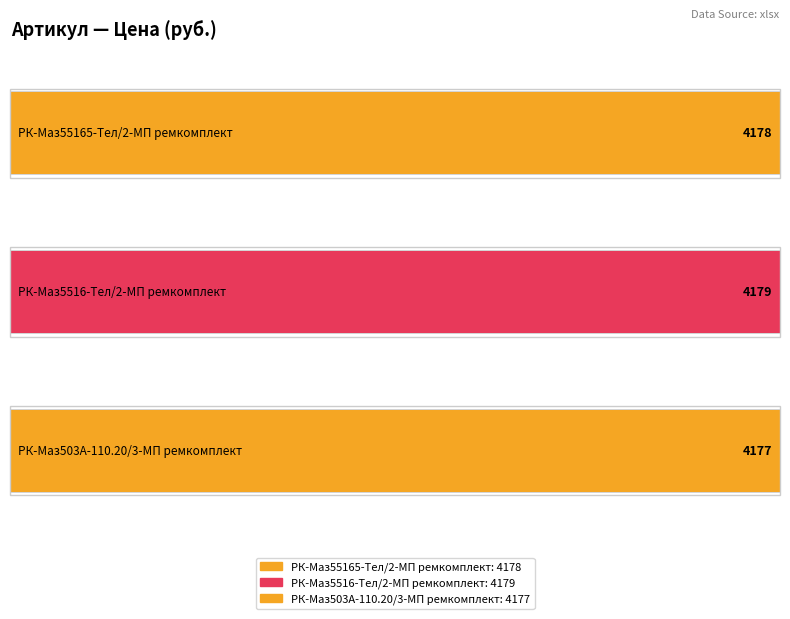

Where does the data first go above 4178?

РК-Маз5516-Тел/2-МП ремкомплект